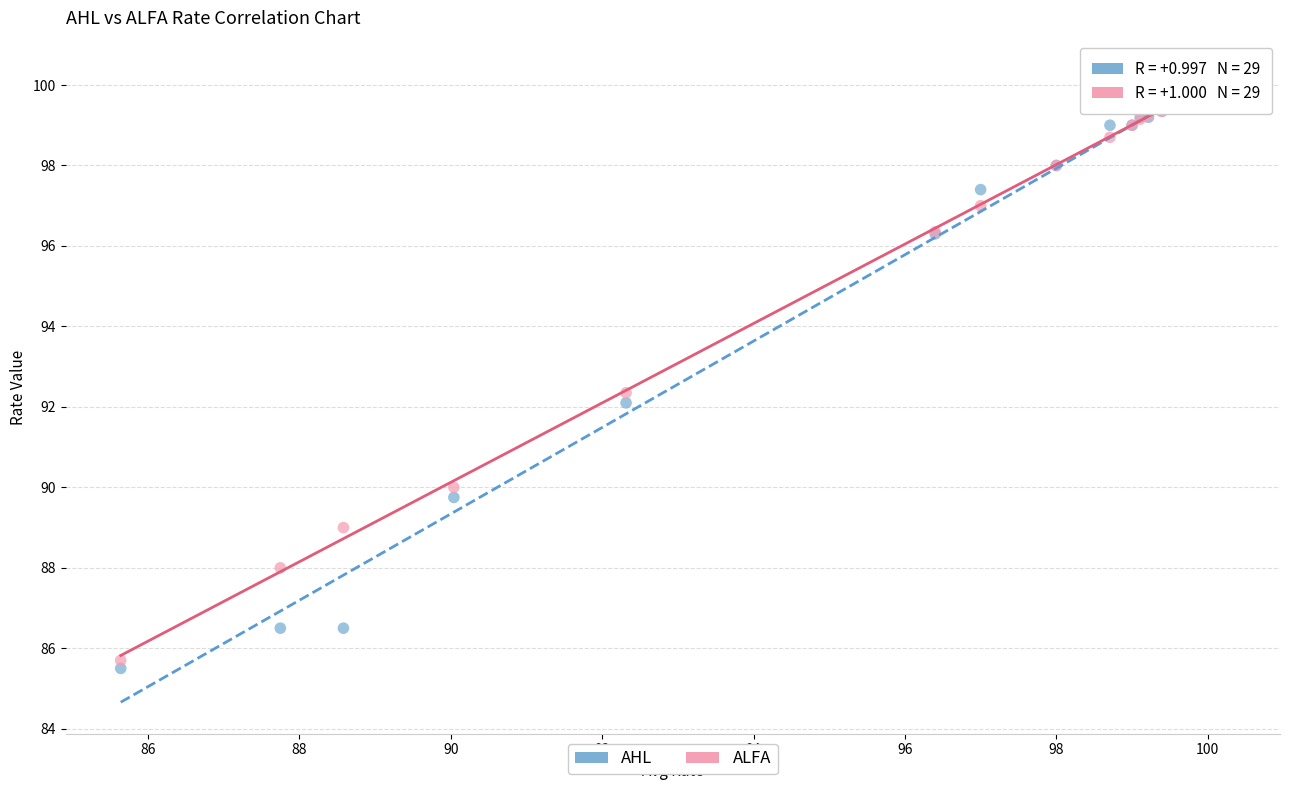

What are all the series names shown in the legend?

AHL, ALFA